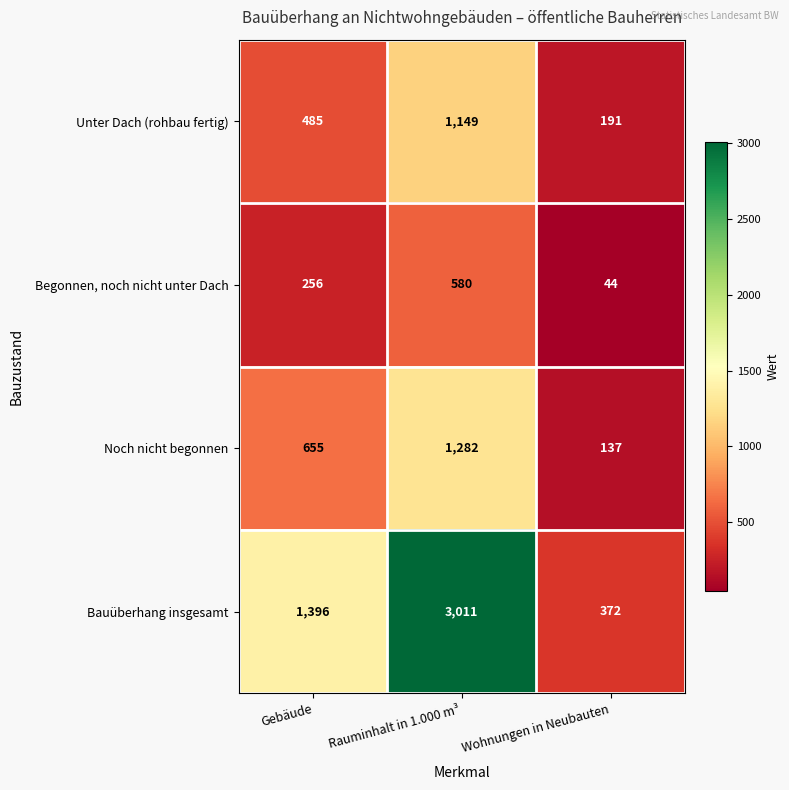

Rank the series at Gebäude from lowest to highest value.

Begonnen, noch nicht unter Dach, Unter Dach (rohbau fertig), Noch nicht begonnen, Bauüberhang insgesamt